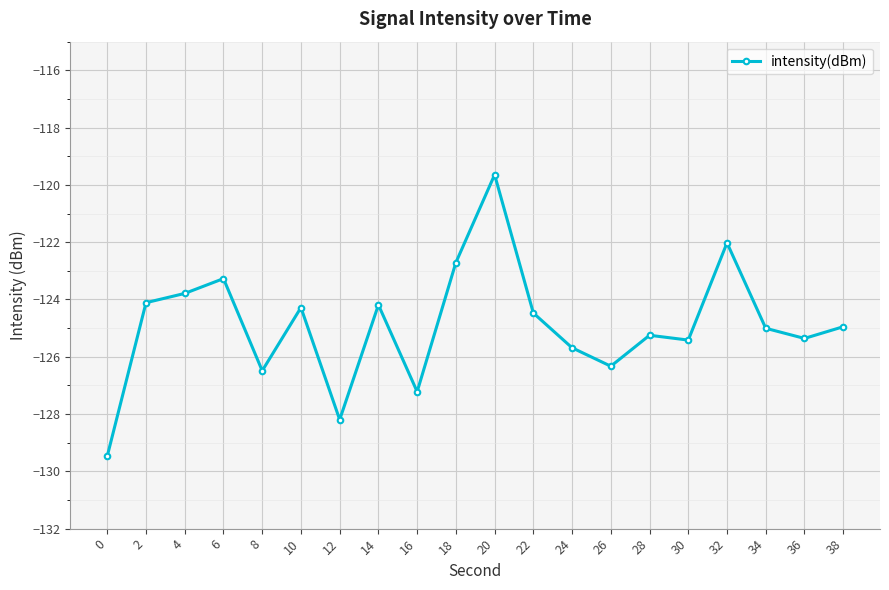

How many categories are shown in the chart?

20